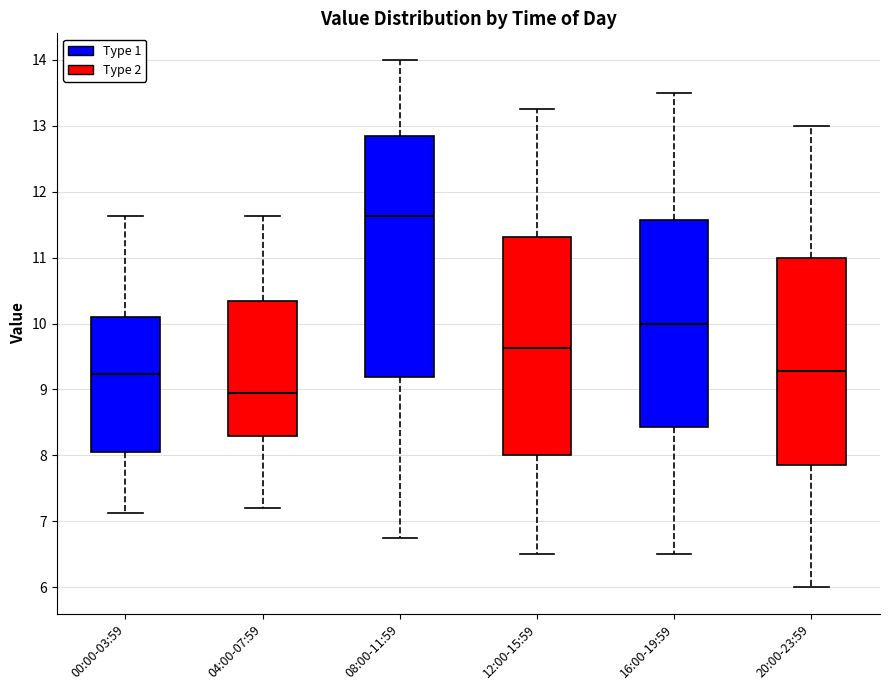

Reading left to right, transcribe this box plot: for each box, give where its median line is, the range the box spans, and where its two whiskers end, as read against the y-axis. The values are not printed on the chart, so give them approximately, as read against the axis.

00:00-03:59: median 9.2, box 8.1 to 10.1, whiskers 7.1 to 11.6
04:00-07:59: median 9.0, box 8.3 to 10.3, whiskers 7.2 to 11.6
08:00-11:59: median 11.6, box 9.2 to 12.9, whiskers 6.8 to 14.0
12:00-15:59: median 9.6, box 8.0 to 11.3, whiskers 6.5 to 13.3
16:00-19:59: median 10.0, box 8.4 to 11.6, whiskers 6.5 to 13.5
20:00-23:59: median 9.3, box 7.9 to 11.0, whiskers 6.0 to 13.0